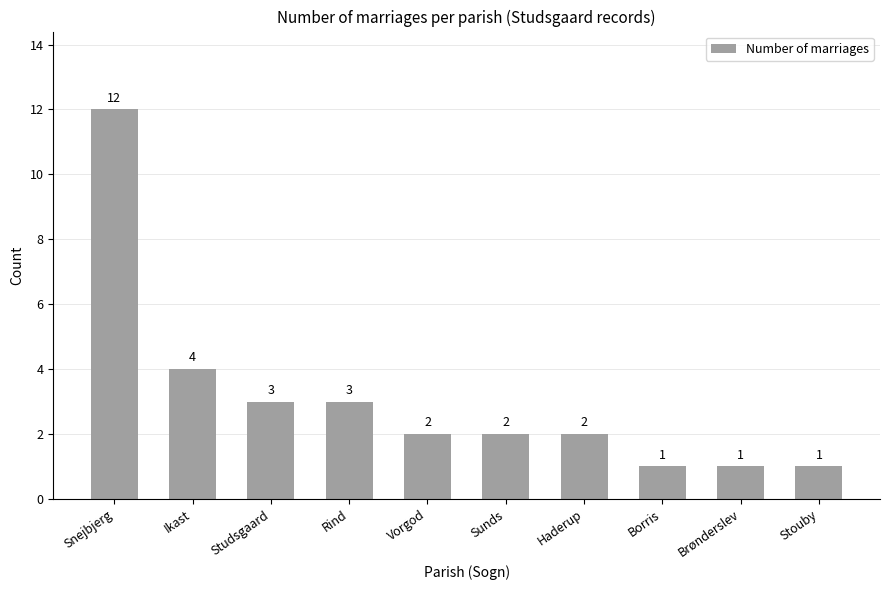

What is the maximum value shown in the chart?

12